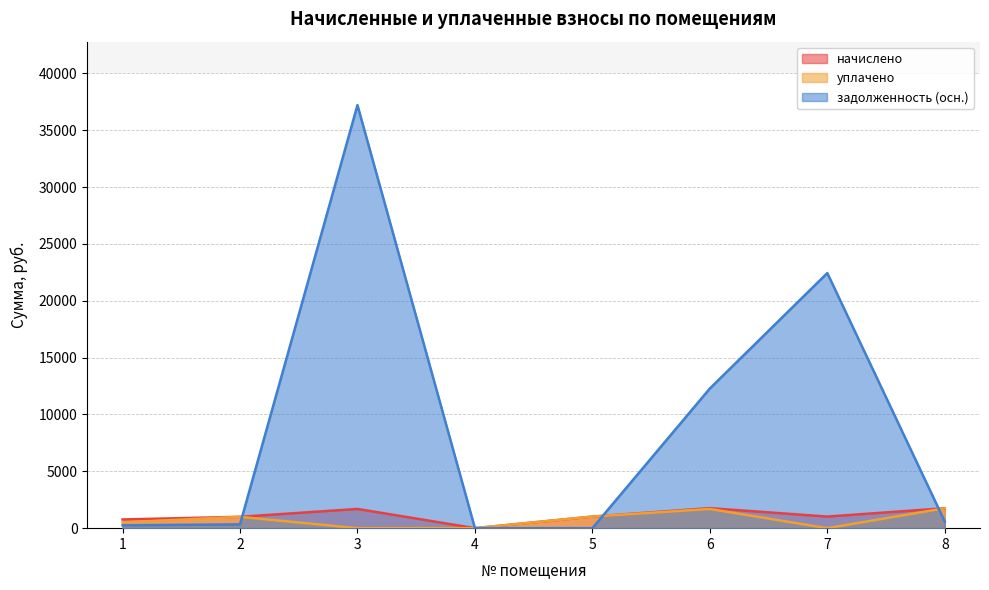

Where is уплачено nearest to the value 876?

2